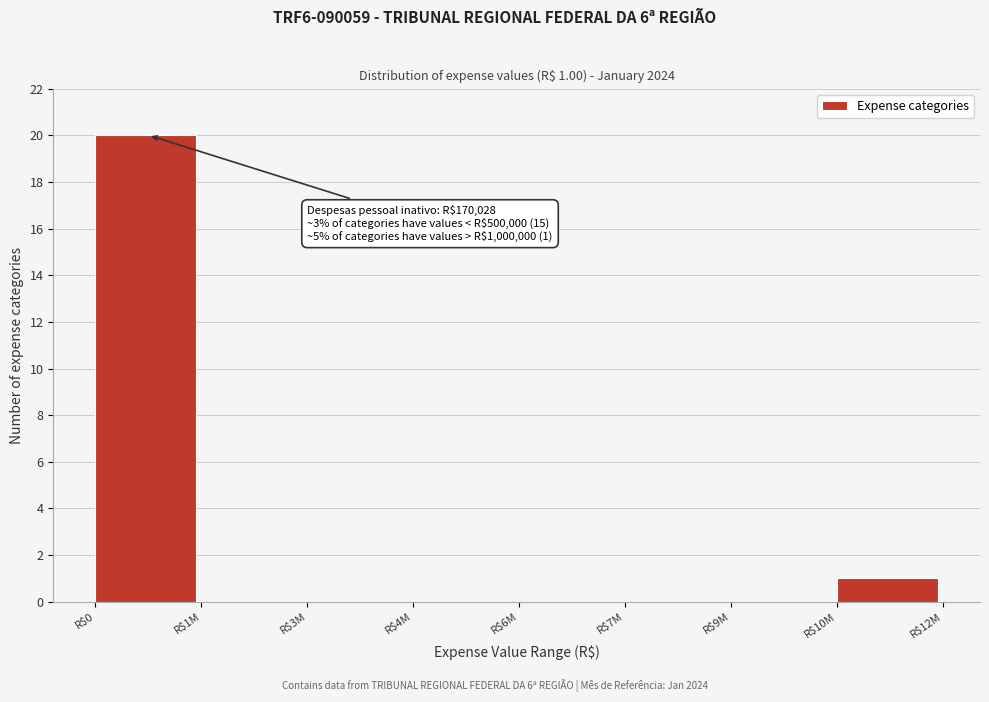

Which label corresponds to the largest value in the chart?

R$0